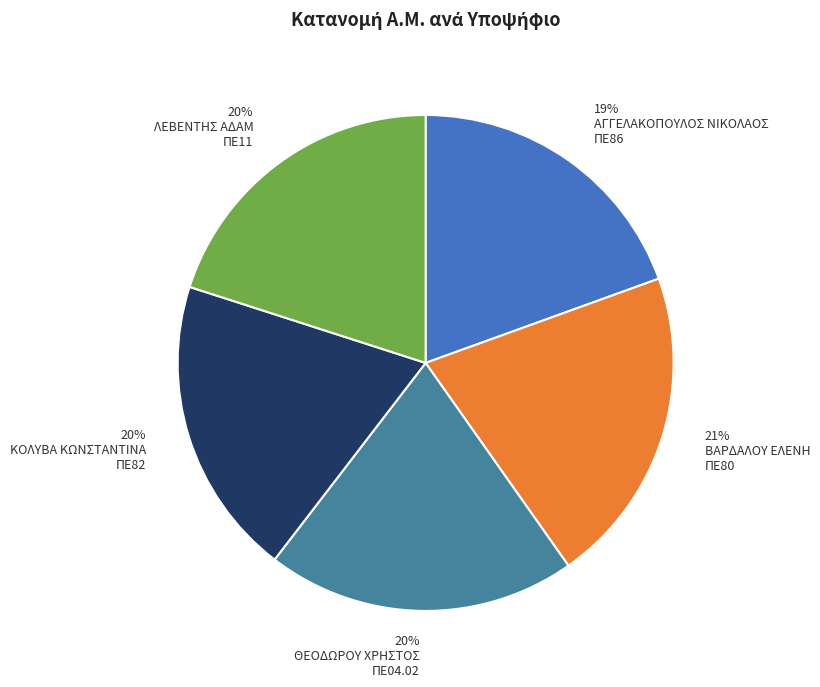

Is there any slice that represents more than half of the pie?

No